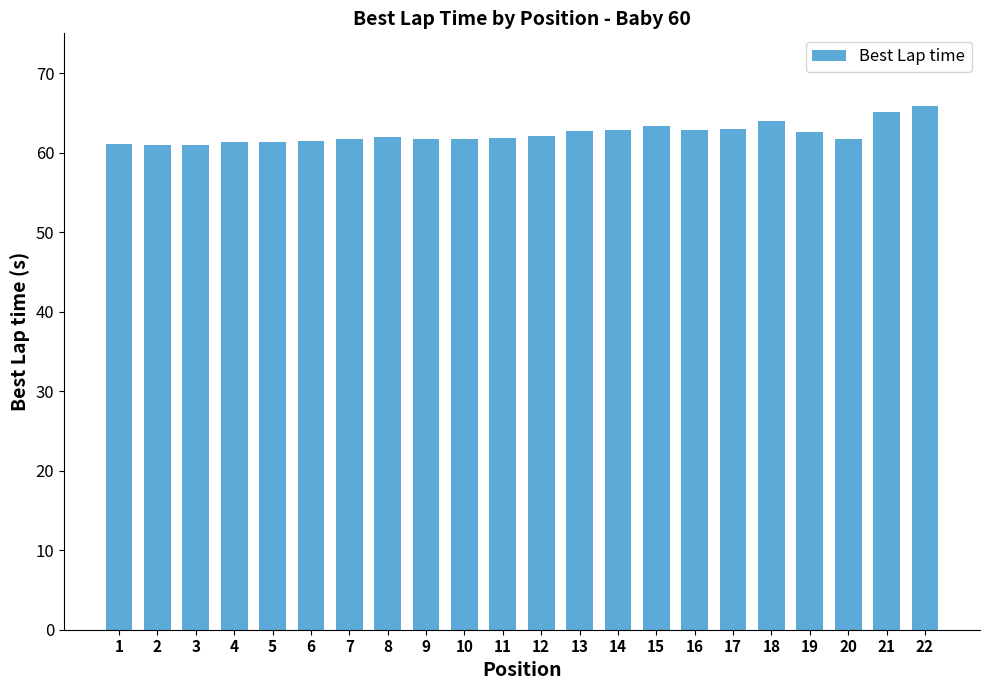

What is the minimum value shown in the chart?

60.9